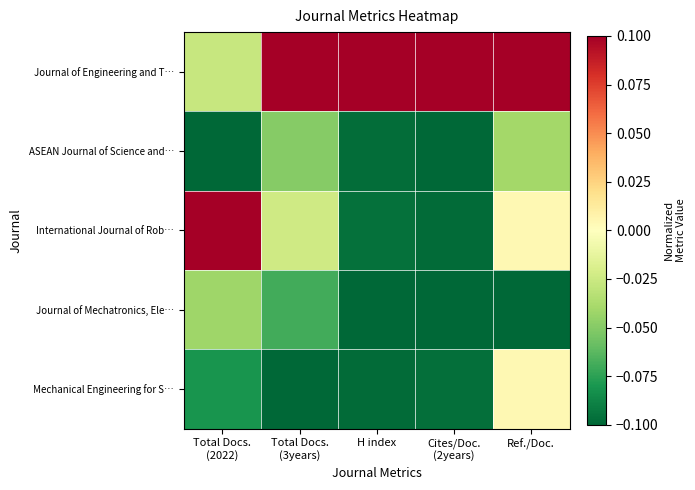

Which series has the largest range (max minus min)?

International Journal of Rob…